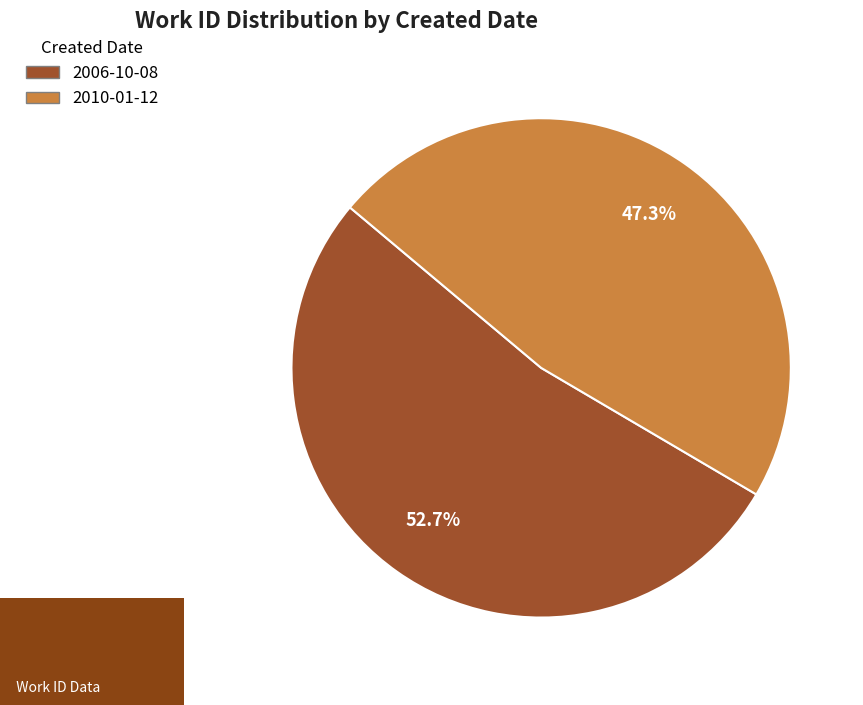

Which category accounts for the majority?

2006-10-08